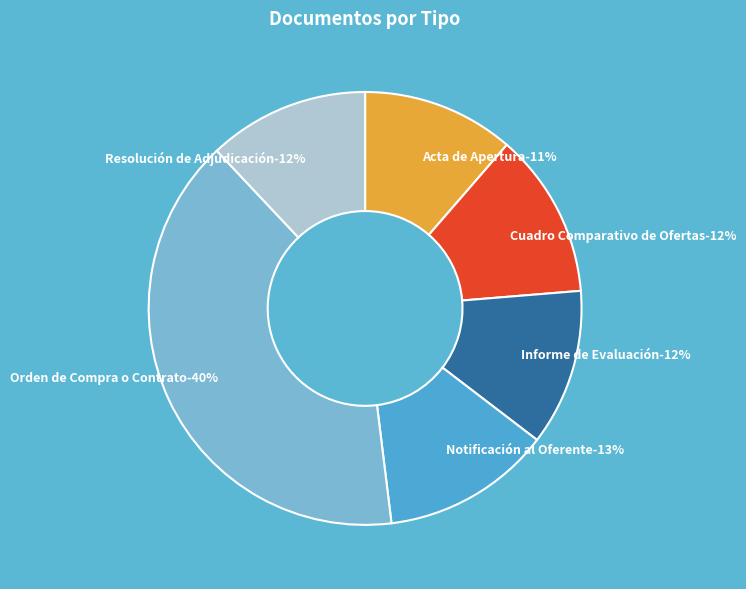

To the nearest percent, what is the average slice percentage?

17%